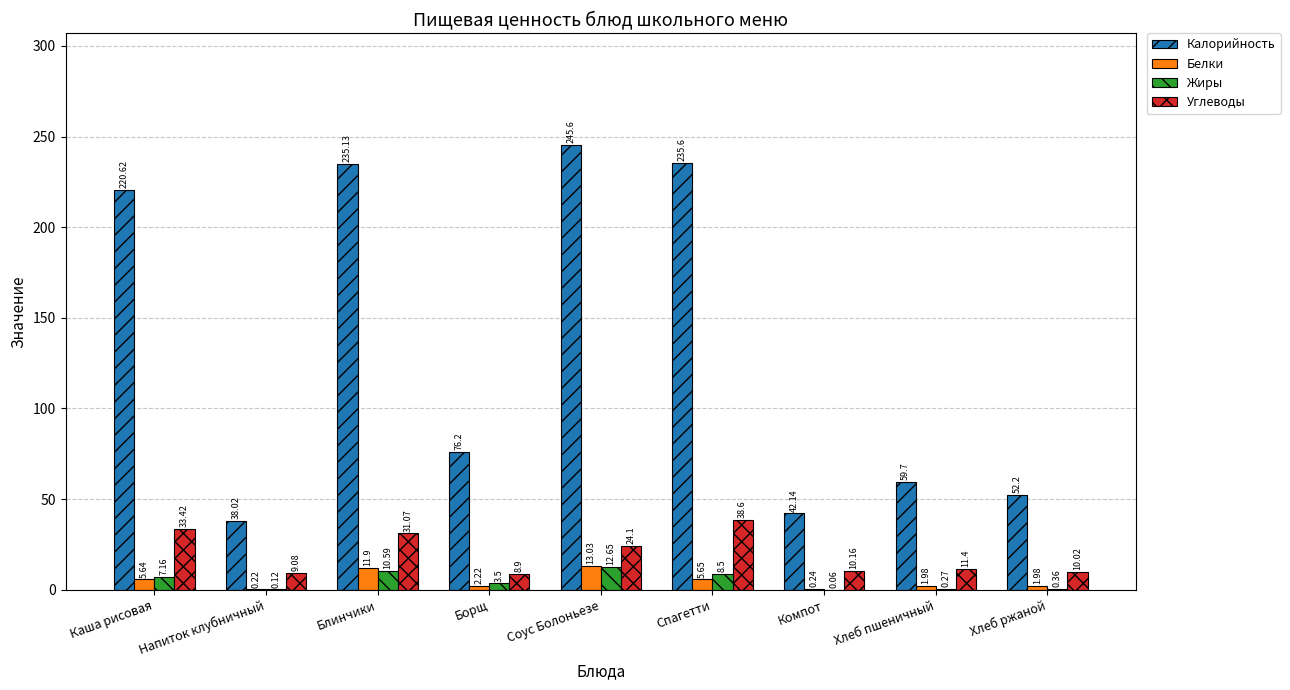

Which category has the highest value in the Белки series?

Соус Болоньезе